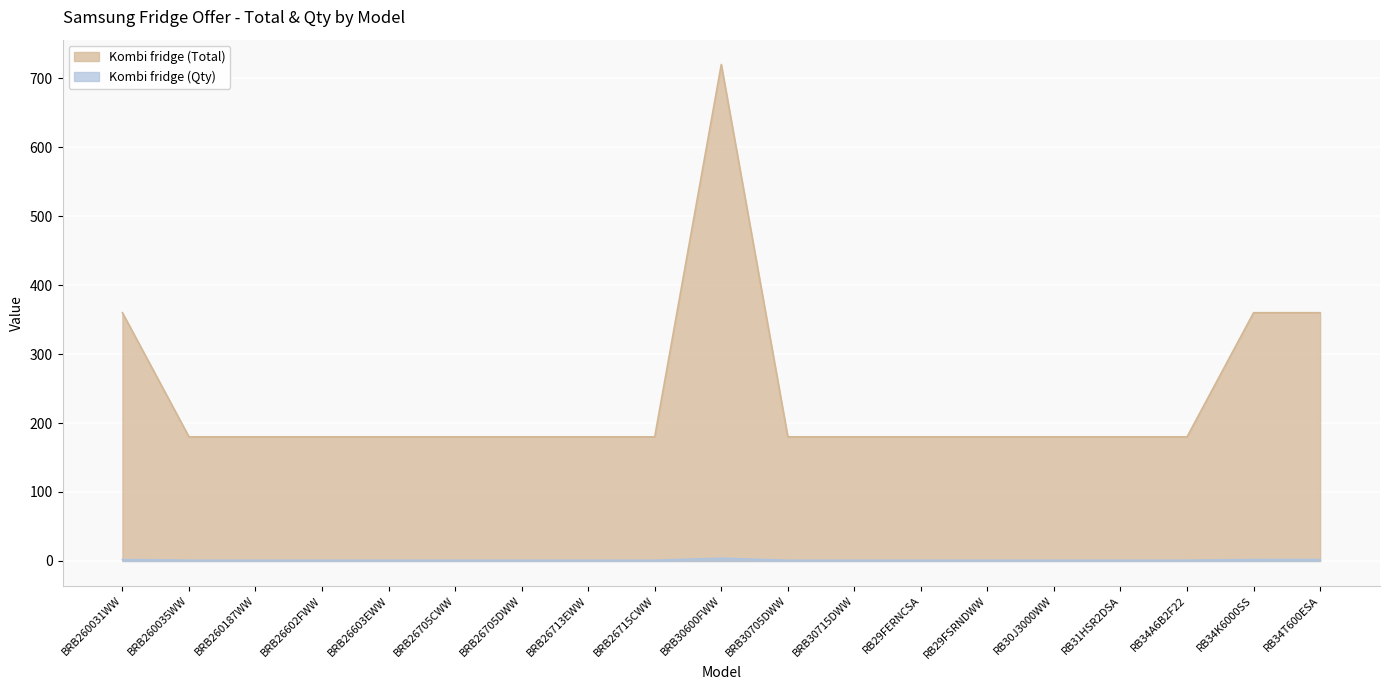

Count the Kombi fridge (Qty) values in the range 1 to 2.

18